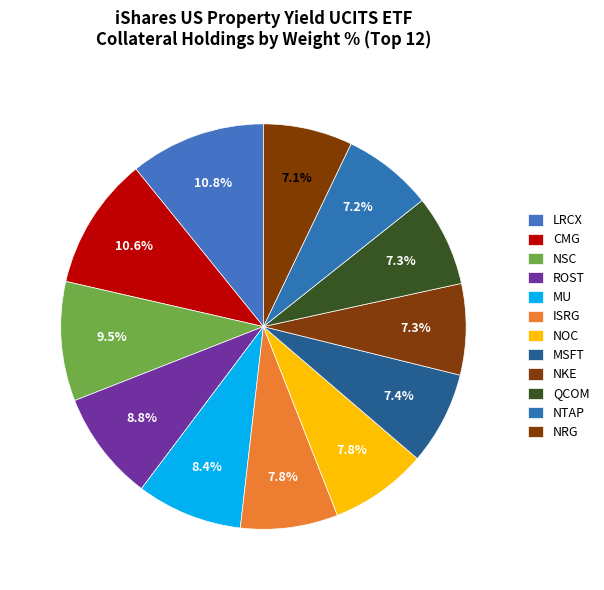

Does NKE account for over 50% of the chart?

No